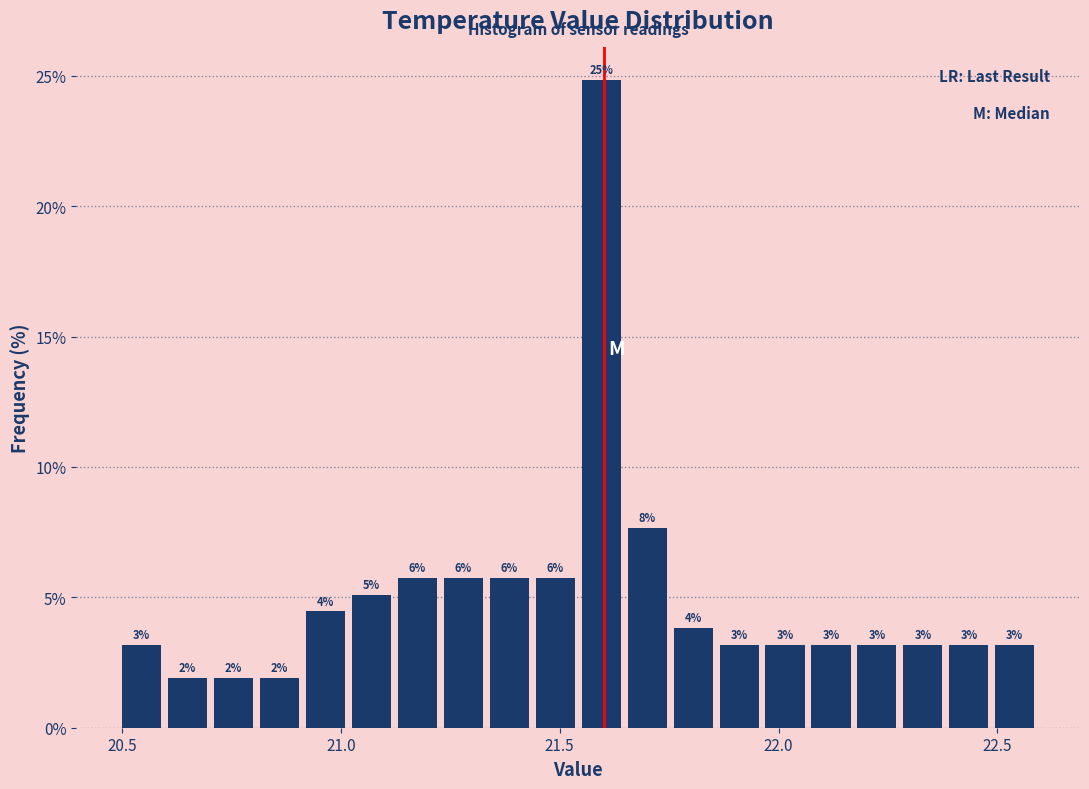

Read against the x-axis, roughly where is the centre of the tallest bar?

21.60